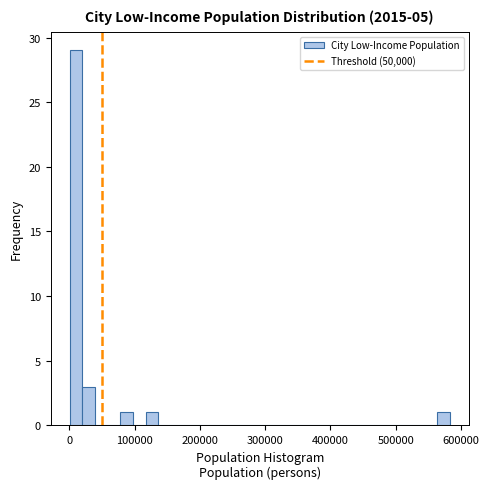

Around what value on the x-axis is the tallest bar? Give the approximate position of its centre, as read against the axis.

10000